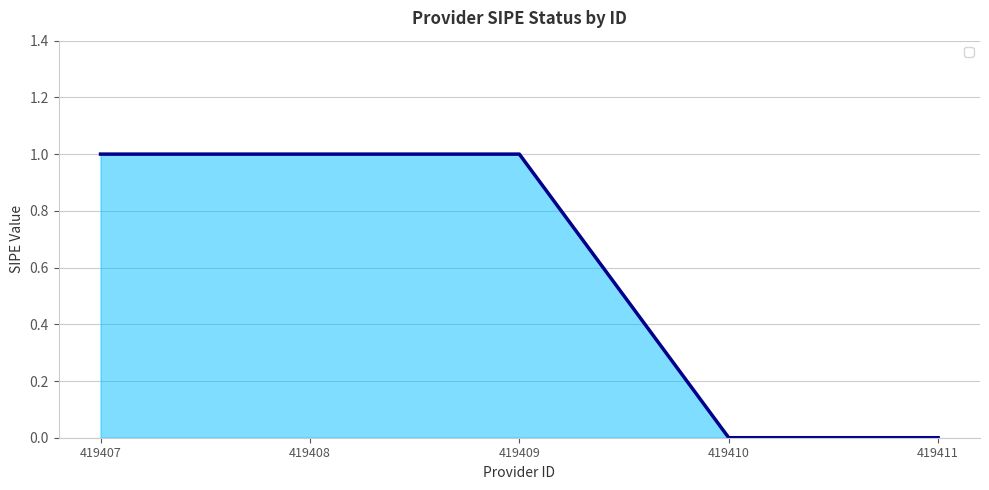

What is the difference between the values at 419411 and 419408?

1